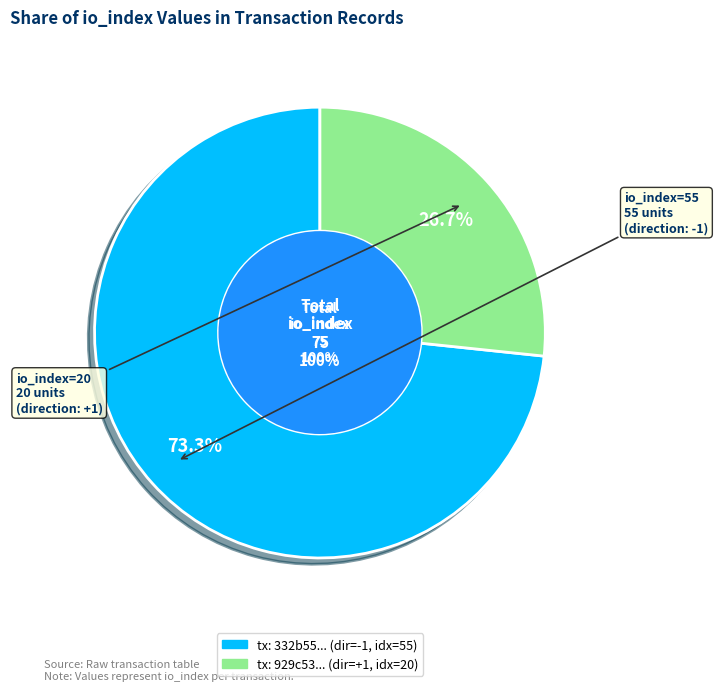

Do io_index=20 and io_index=55 together represent more than half of the pie?

Yes